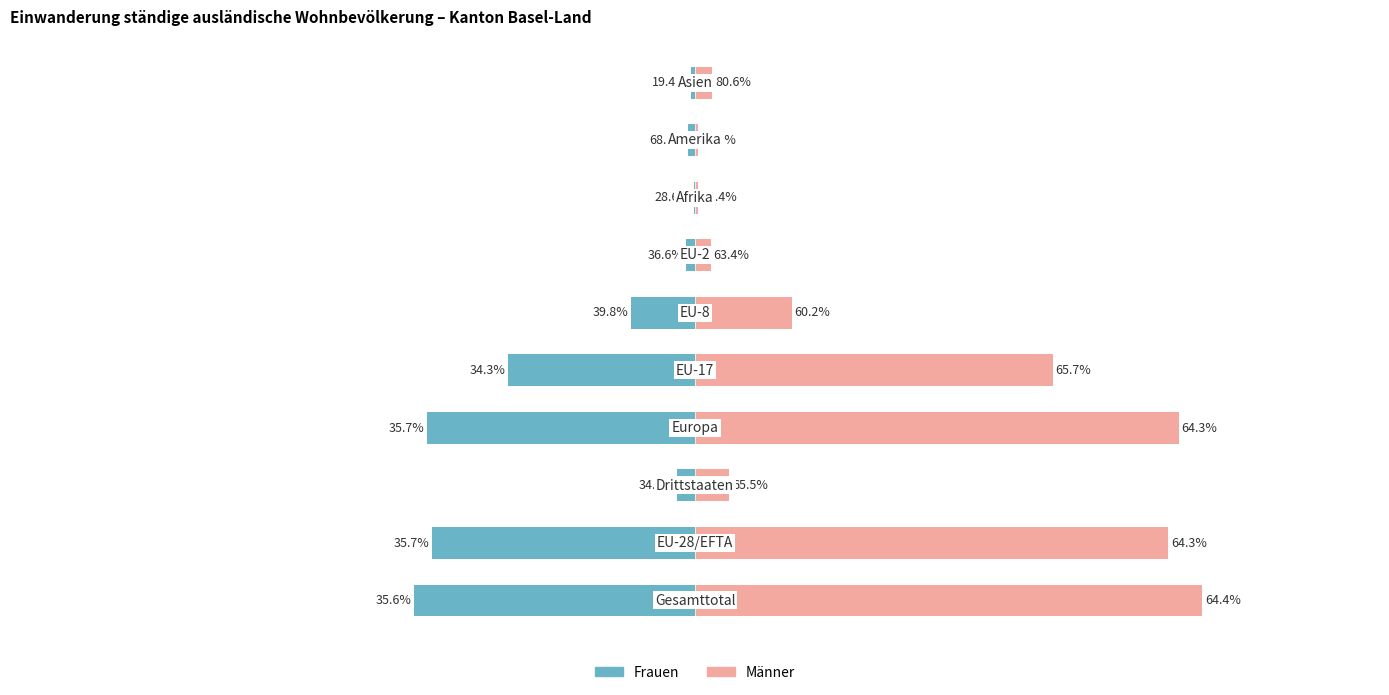

The Frauen series shows -21 at 1500. True or false?

False